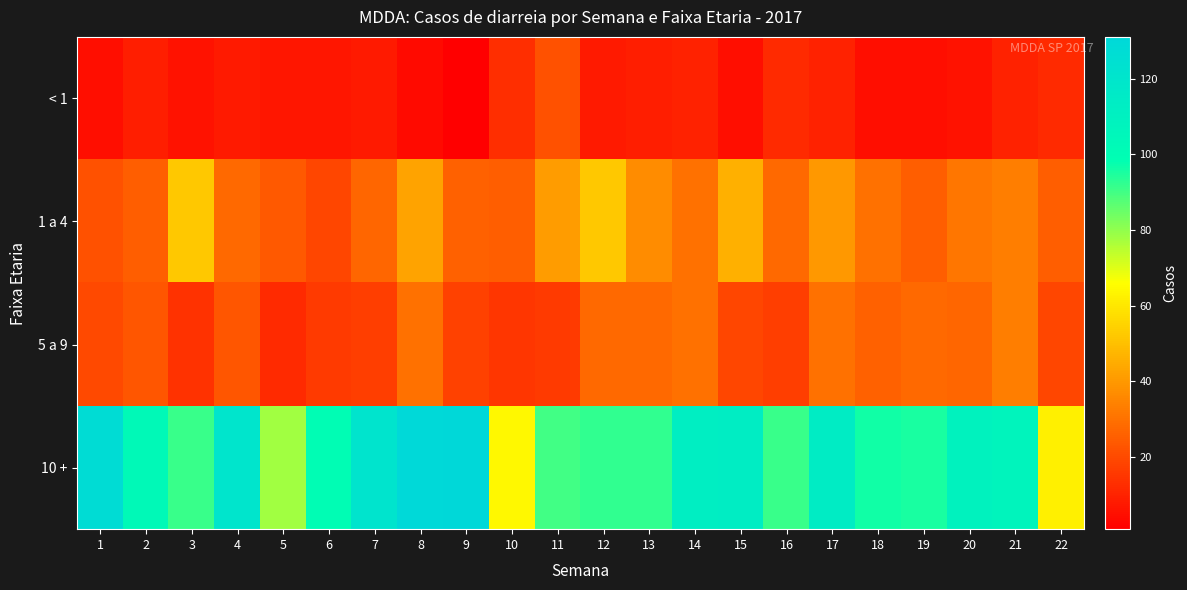

Which category has the lowest value across all series?

9